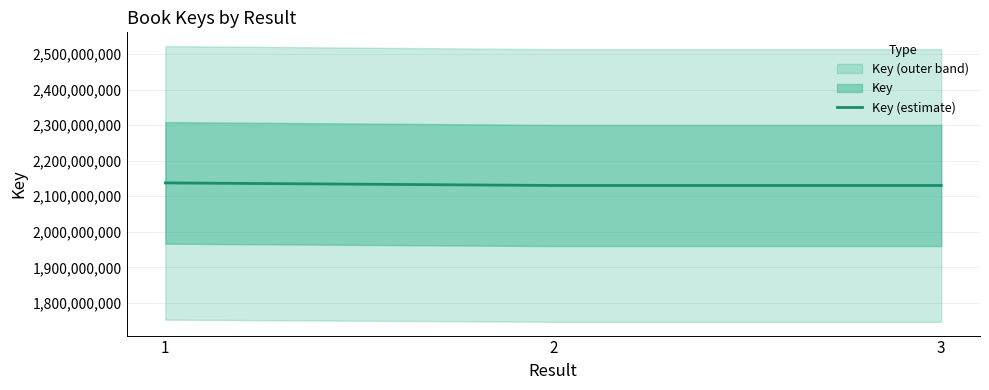

How many data points are less than 2130393515?

1